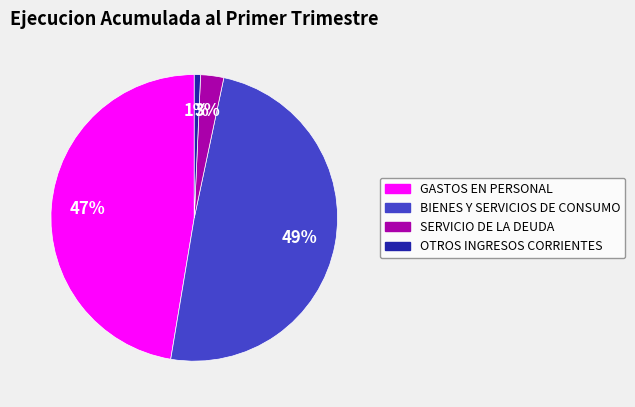

How many segments does this pie chart have?

4